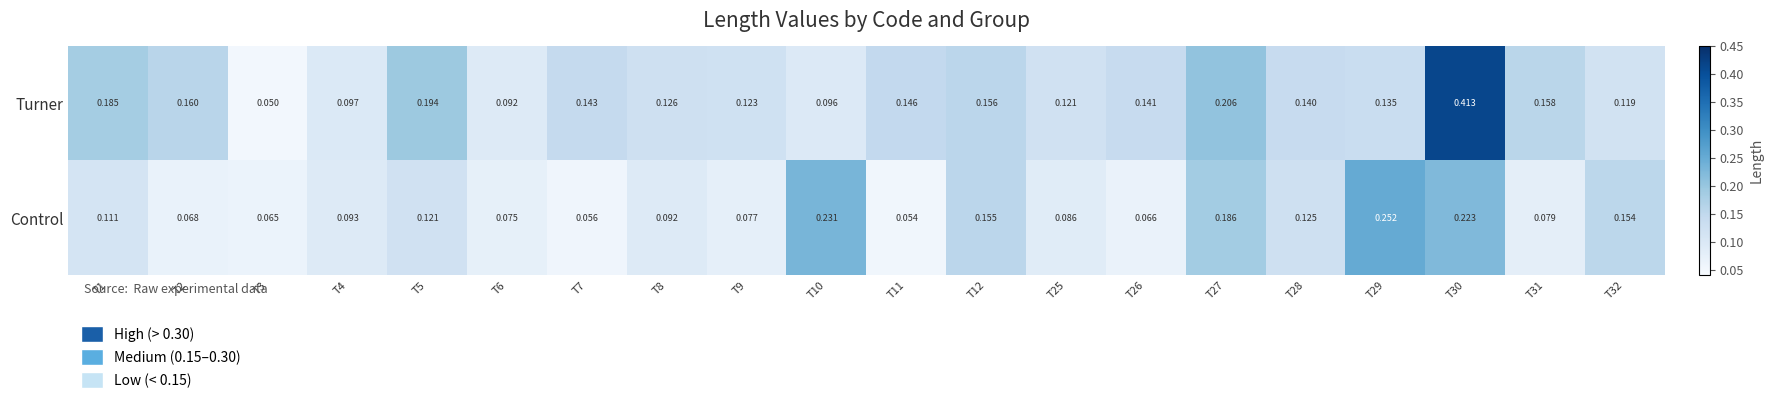

Which series has the largest range (max minus min)?

Turner